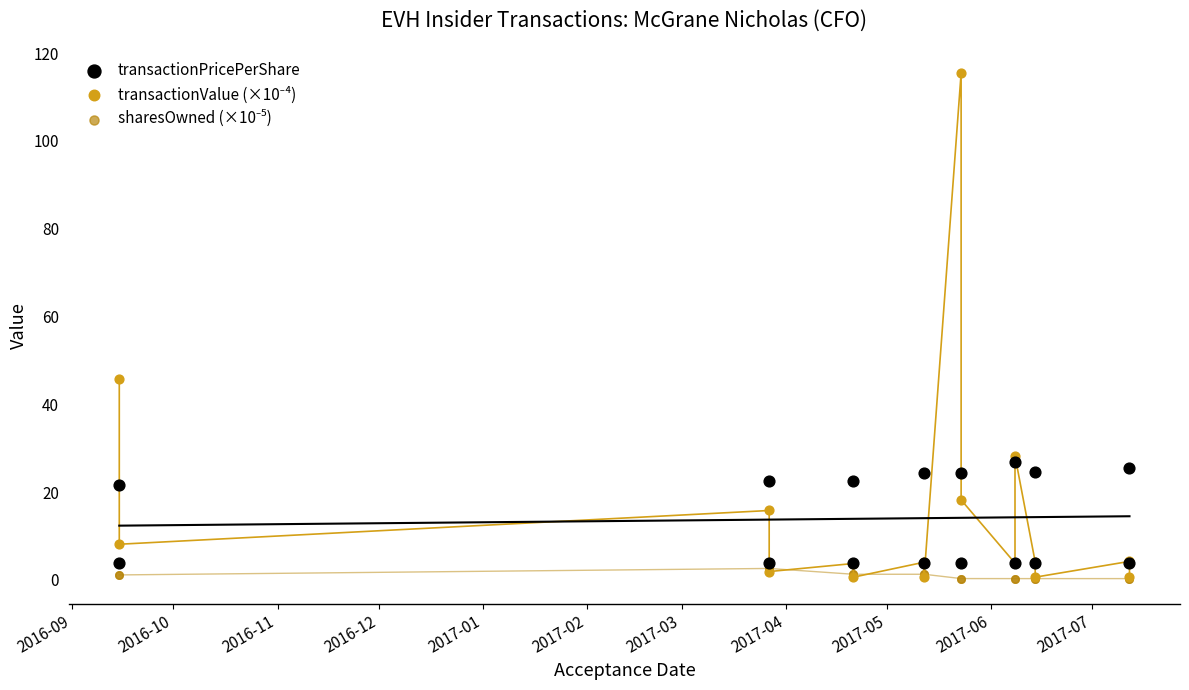

Across all series, what Y value is closest to 57?

45.7